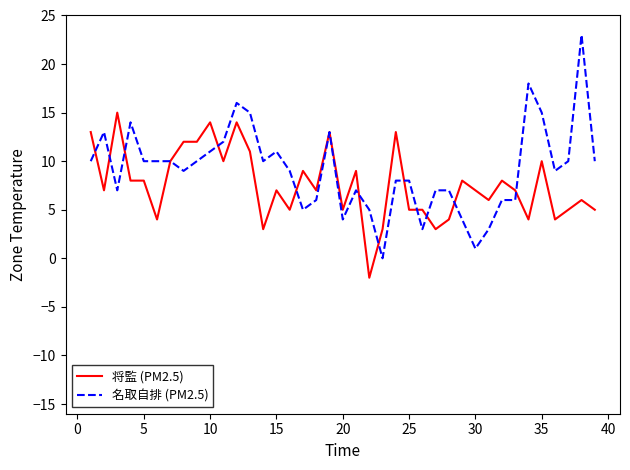

How many categories are shown in the chart?

39